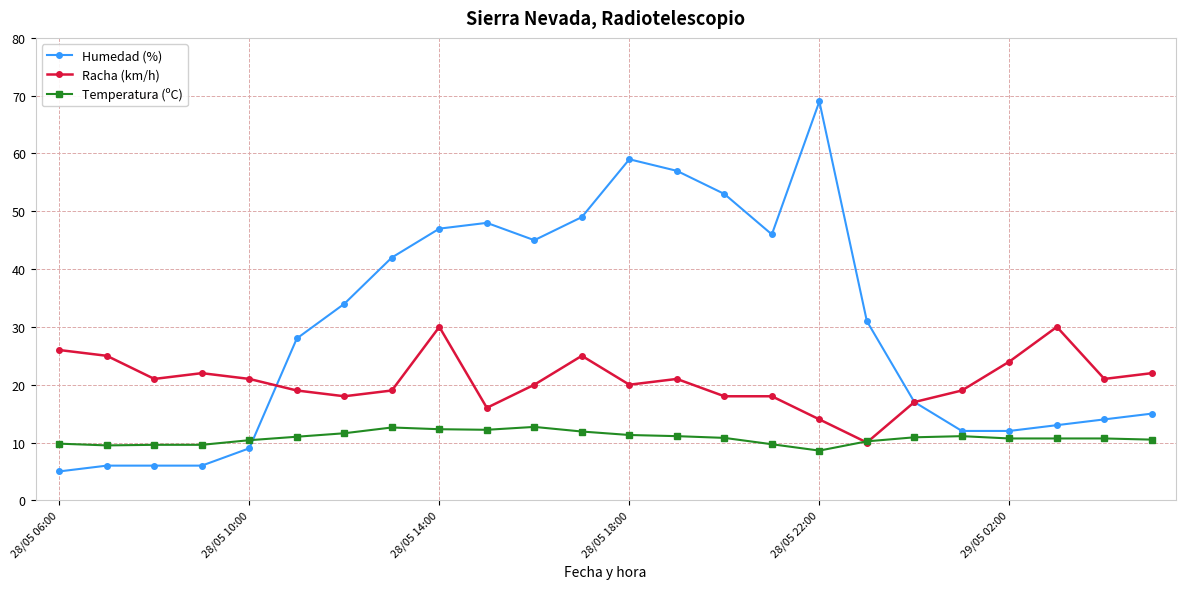

At how many categories does at least one series exceed 37?

10